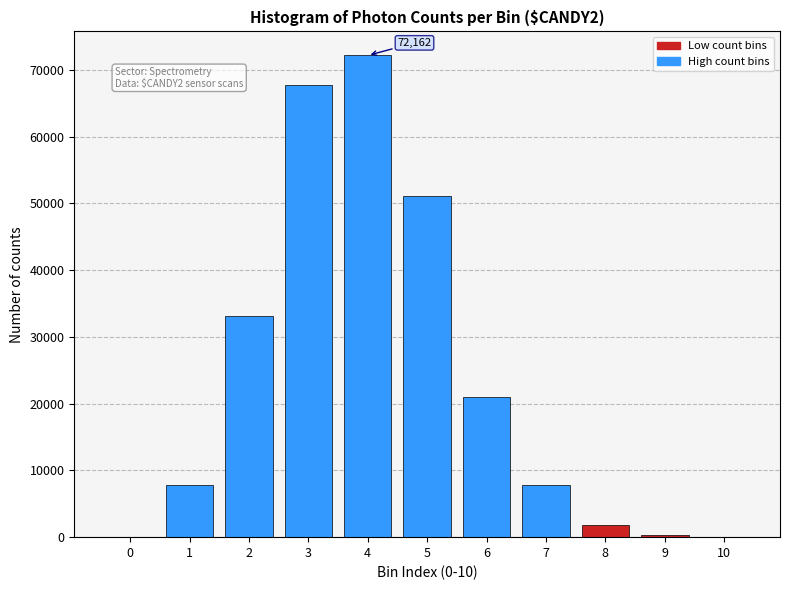

Is it true that the value at 6 is 21059?

True